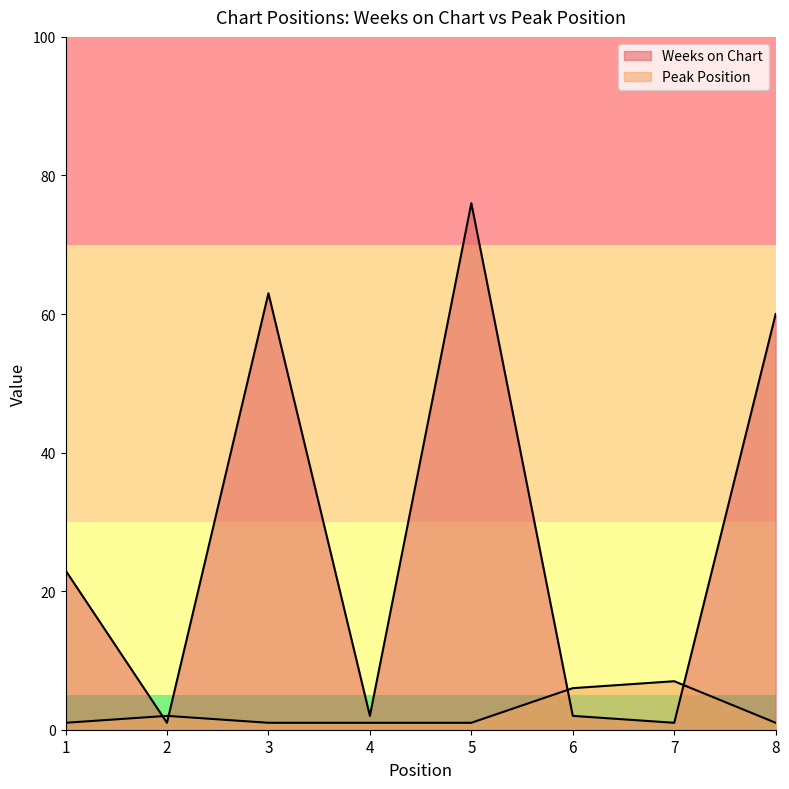

The value of Peak Position at 4 is 2. True or false?

False